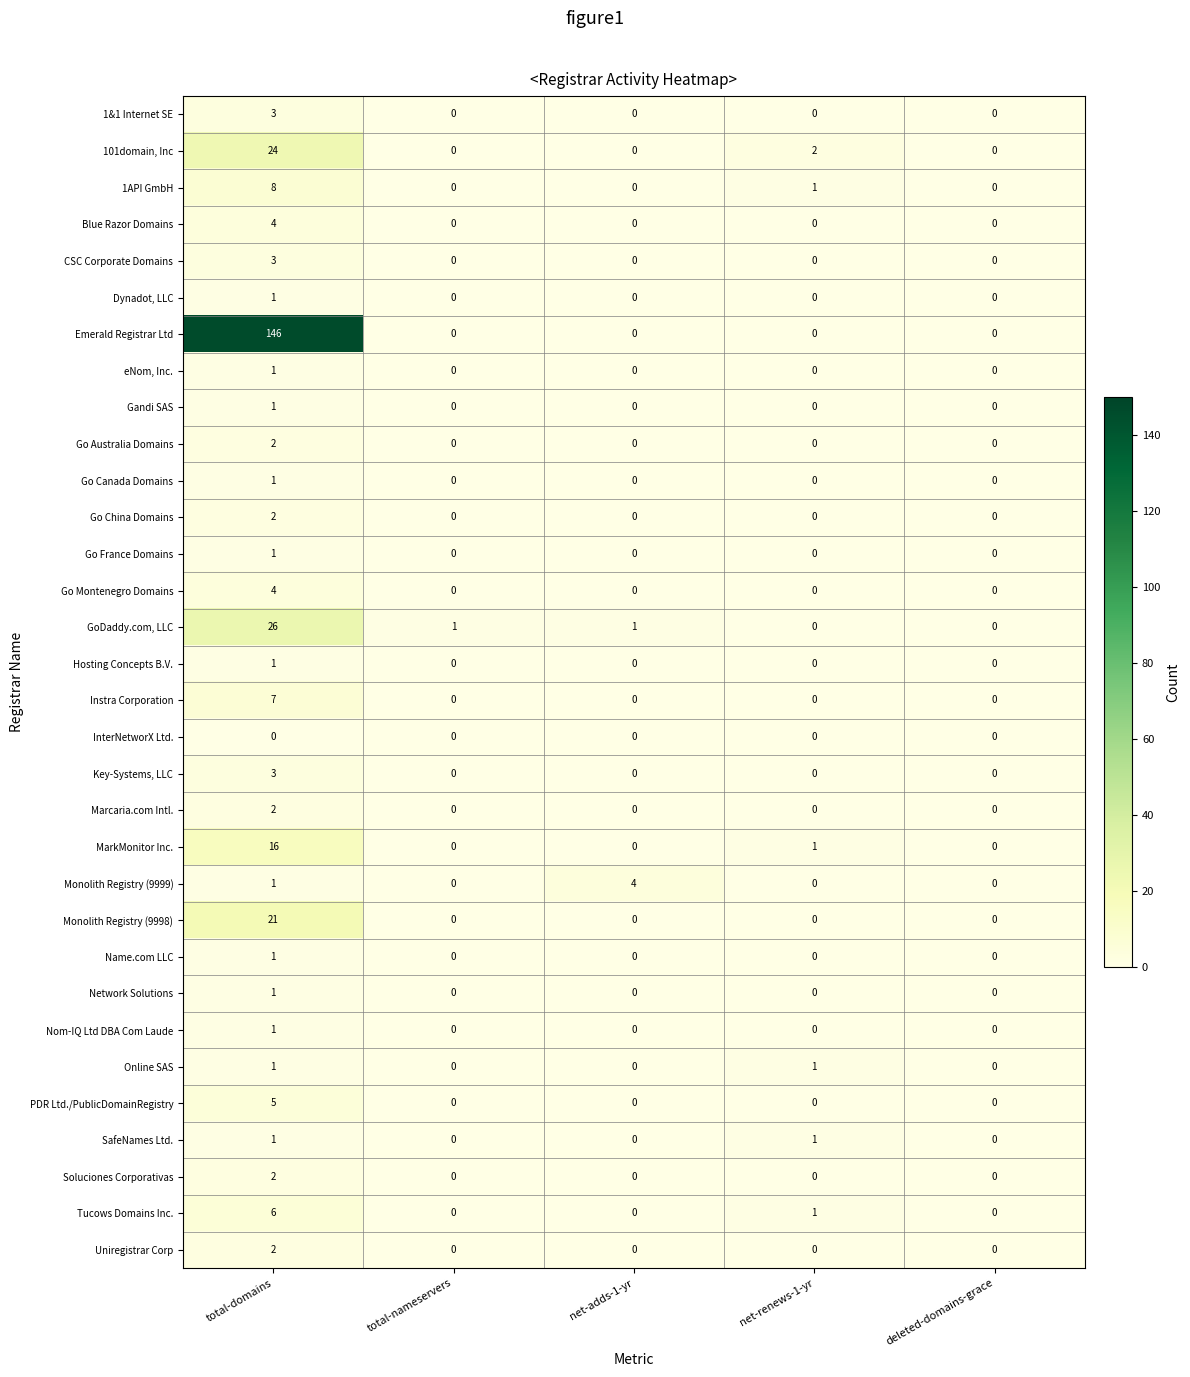

The value of Dynadot, LLC at total-domains is 2. True or false?

False